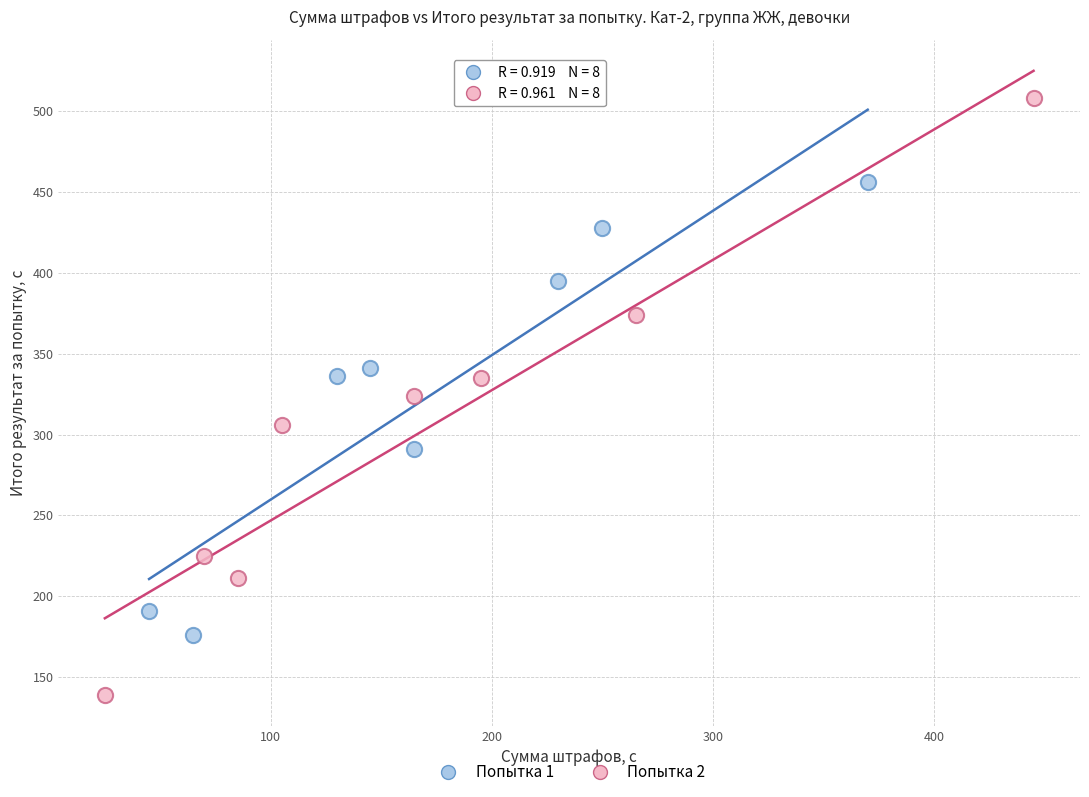

Which series contains the highest Y value?

Попытка 2